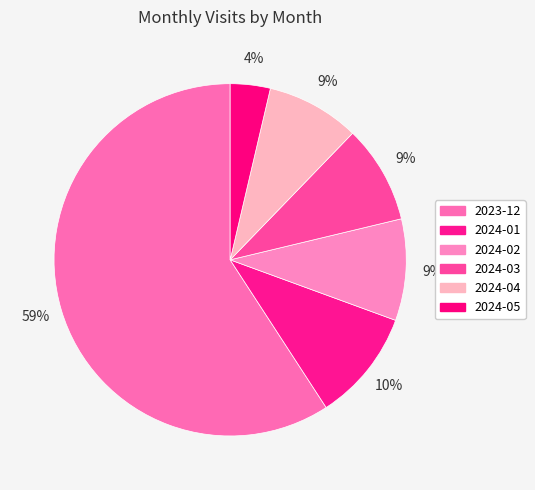

Is it true that 2024-04 is 16% of the pie?

False